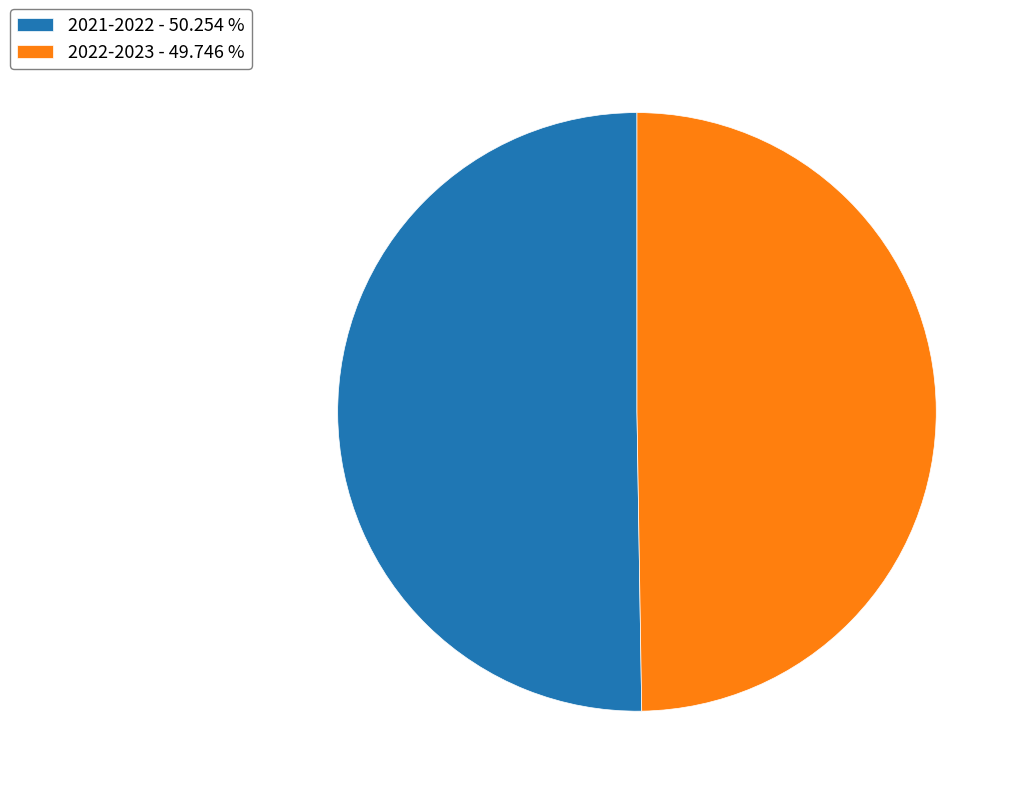

Which slice is the largest?

2021-2022